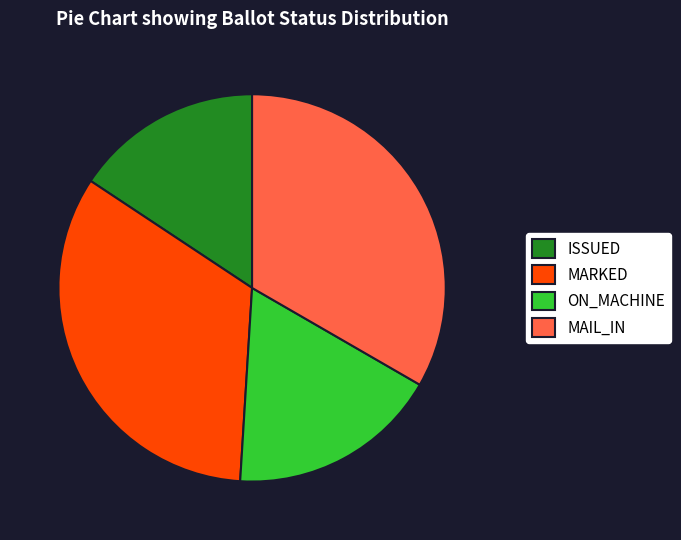

Which slice is the smallest?

ISSUED